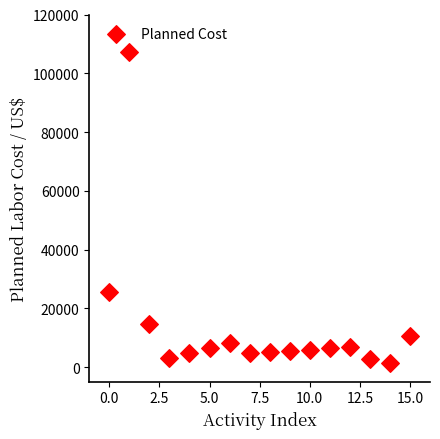

What is the range of Y values (max minus min)?

105639